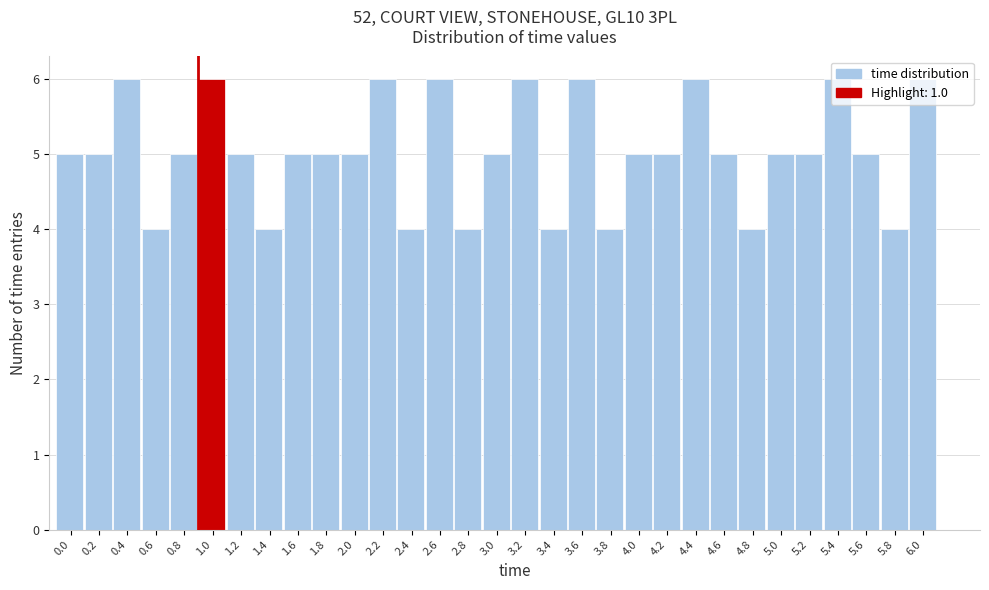

What is the sum of all values?

156